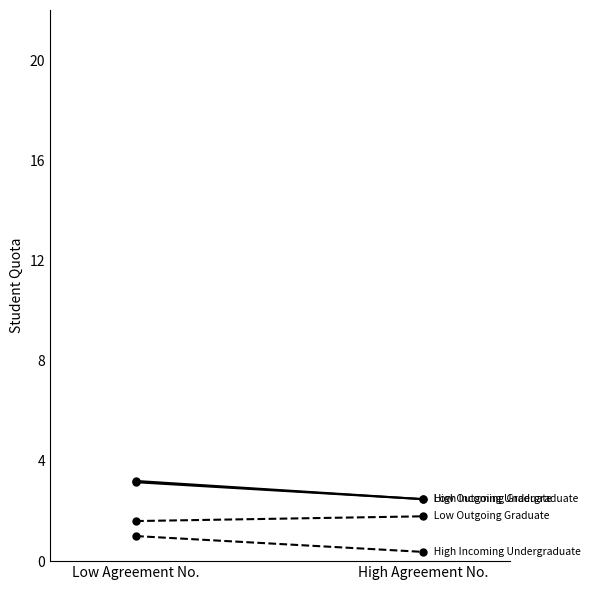

What is the label of the 2nd point from the right?

Low Agreement No.